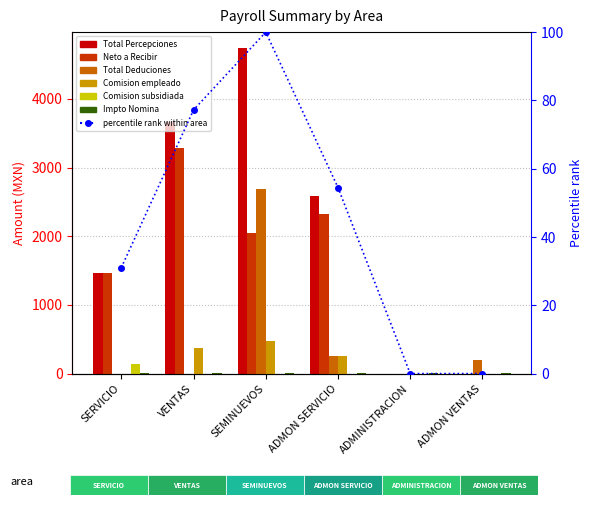

What is the value of the Neto a Recibir bar at the 3rd from the left?

2047.4